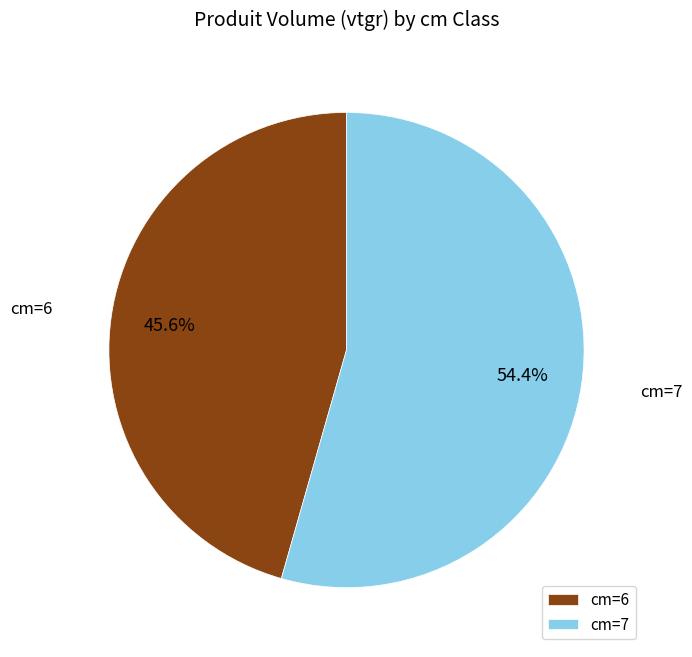

Is the sum of cm=6 and cm=7 greater than half?

Yes